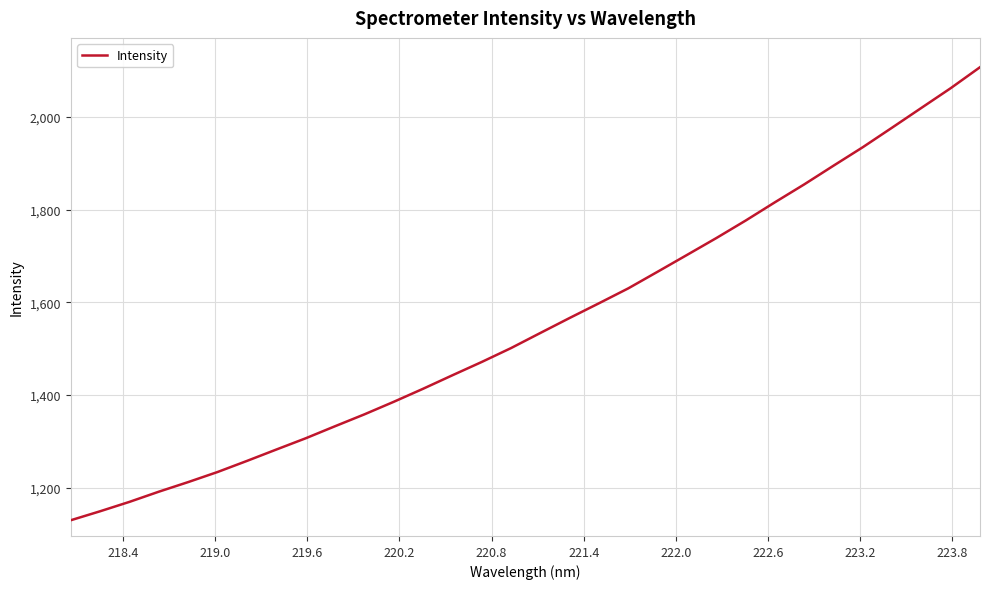

What is the minimum value shown in the chart?

1130.2